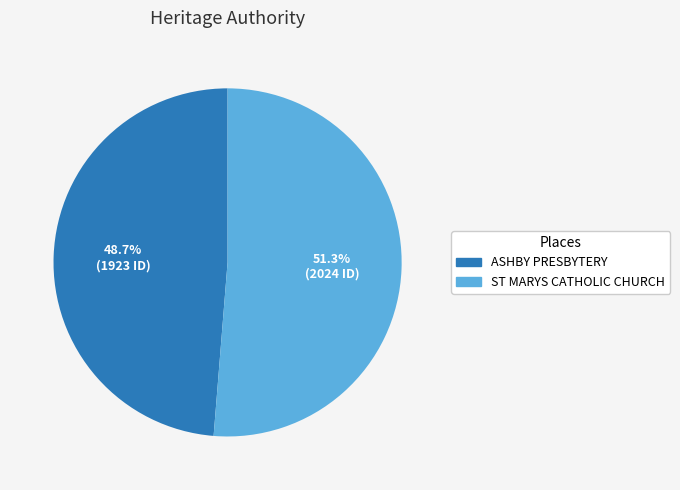

How many segments does this pie chart have?

2